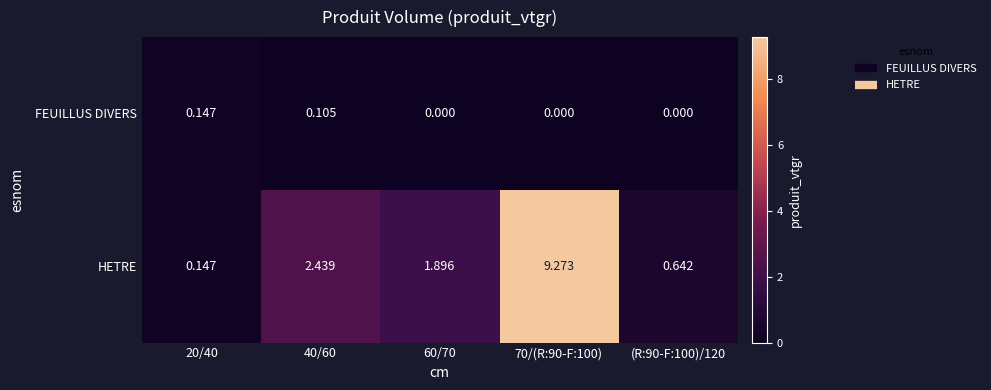

List the series in order of their overall mean, highest first.

HETRE, FEUILLUS DIVERS